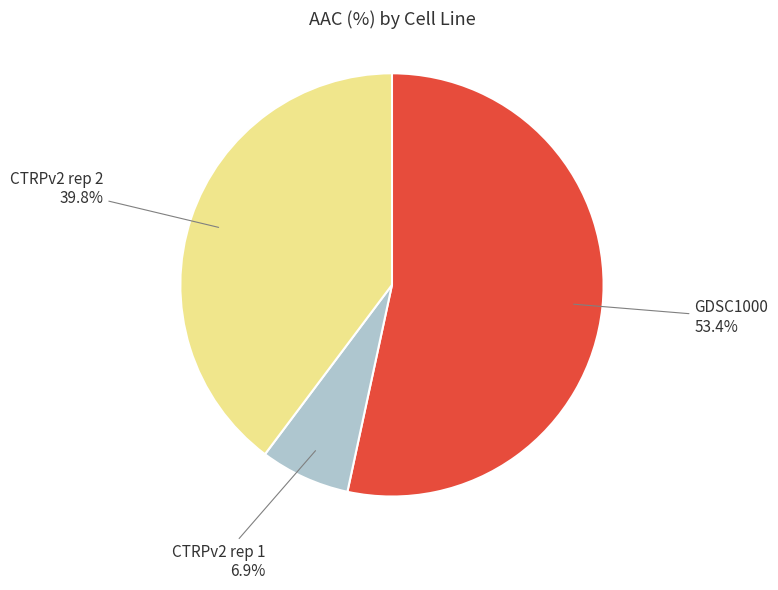

Does any single category account for the majority?

Yes